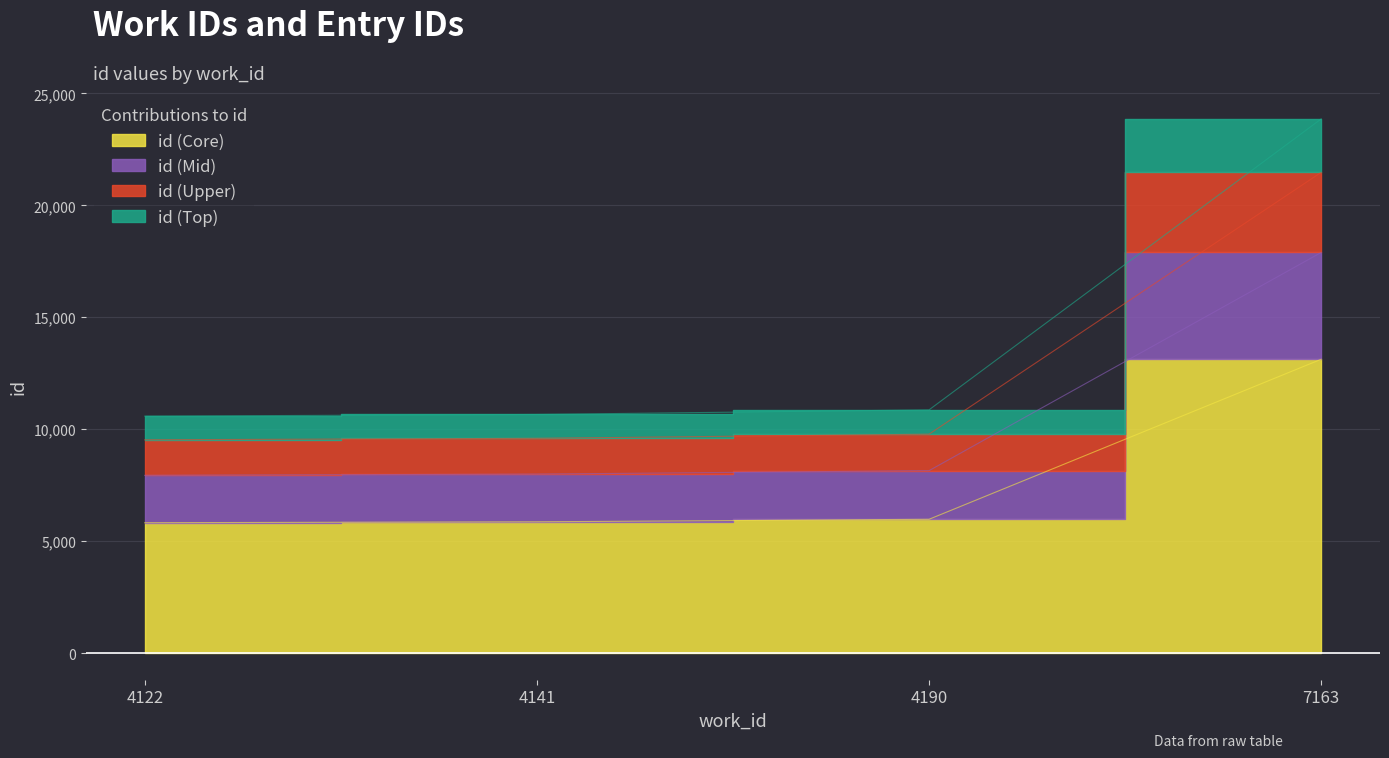

True or false: there are more than 0 points higher than both neighbors.

False